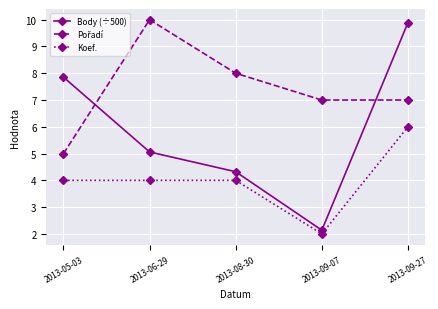

The Koef. series shows 4.0 at 2013-08-30. True or false?

True